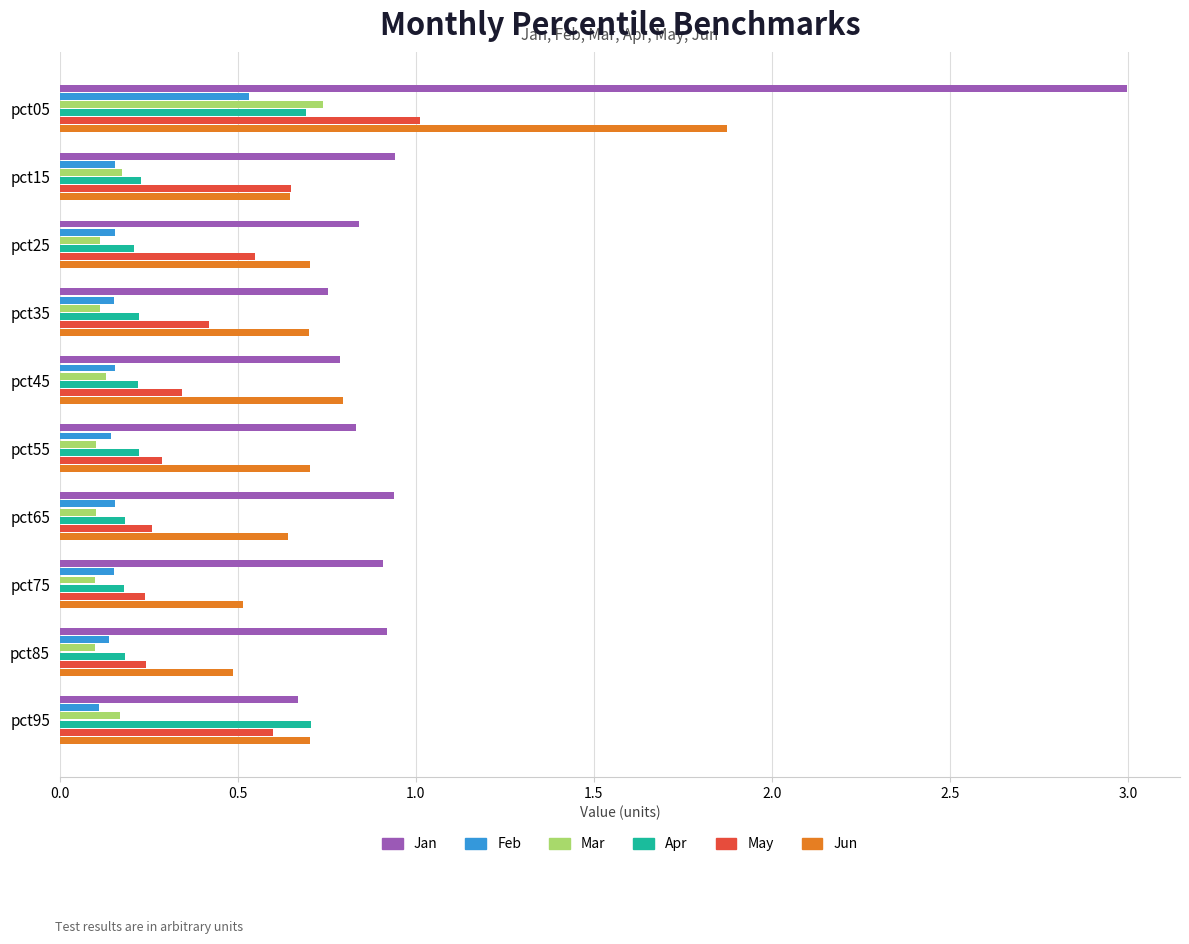

Rank the series by their maximum value, from lowest to highest.

Feb, Apr, Mar, May, Jun, Jan